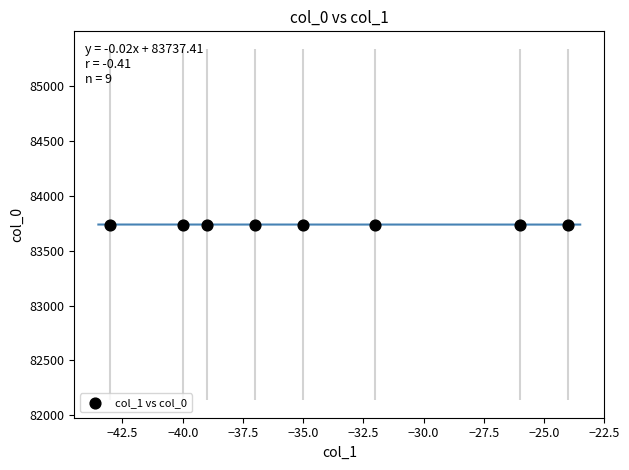

What is the range of X values (max minus min)?

19.0